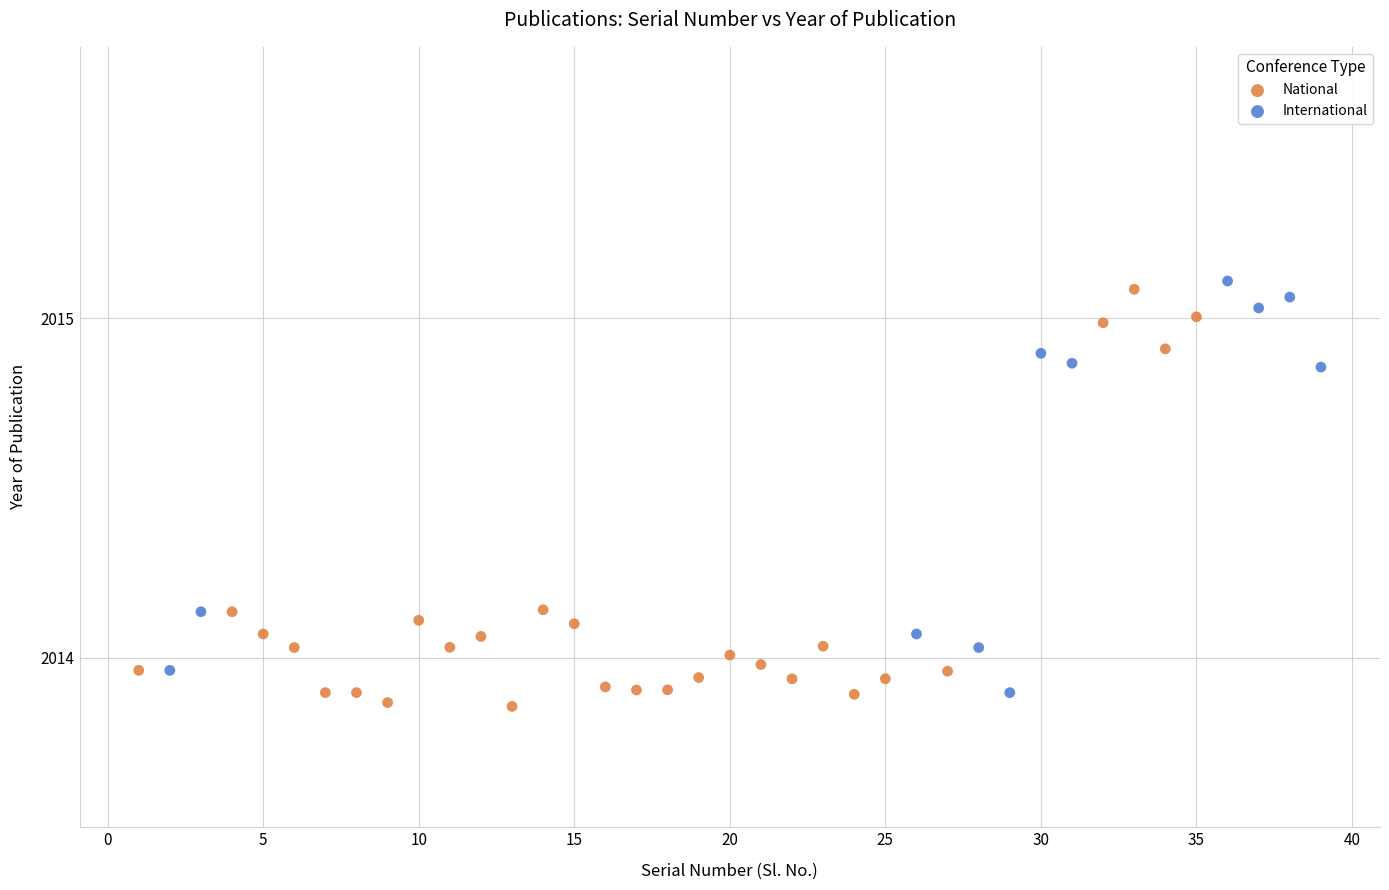

What are all the series names shown in the legend?

National, International